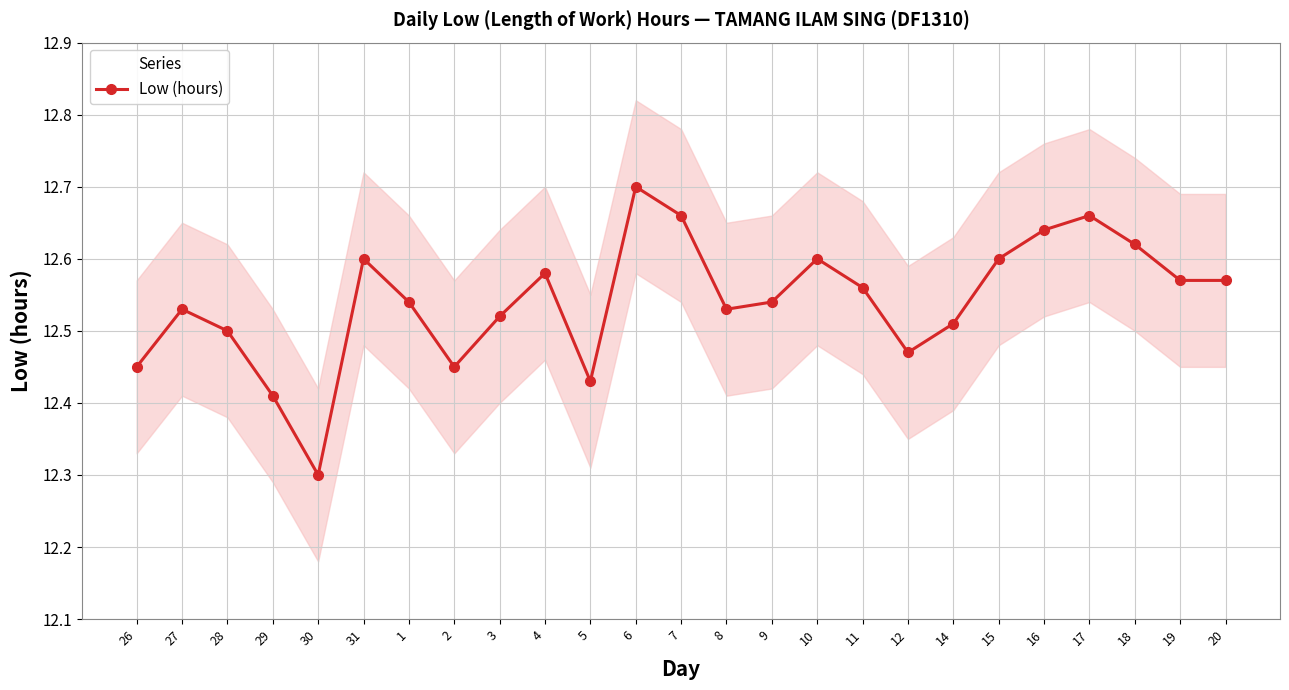

What is the average value?

12.5